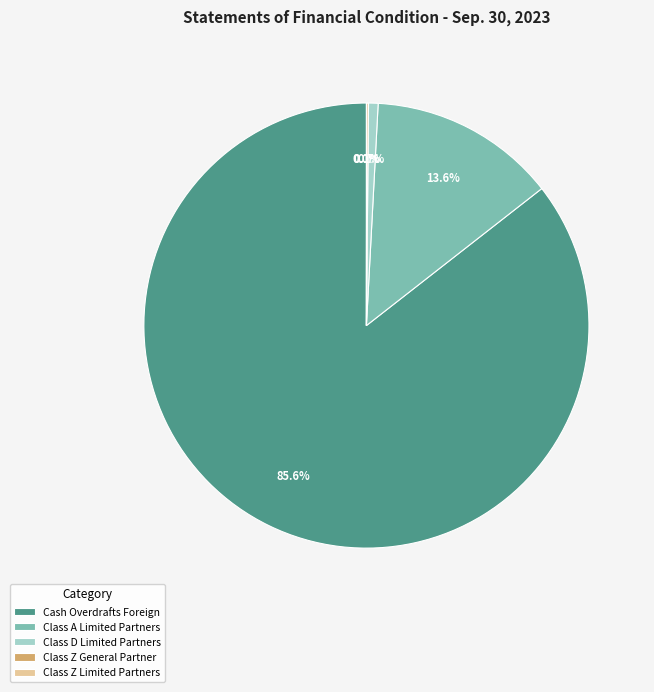

Combined, do Class D Limited Partners and Cash Overdrafts Foreign account for over 50%?

Yes